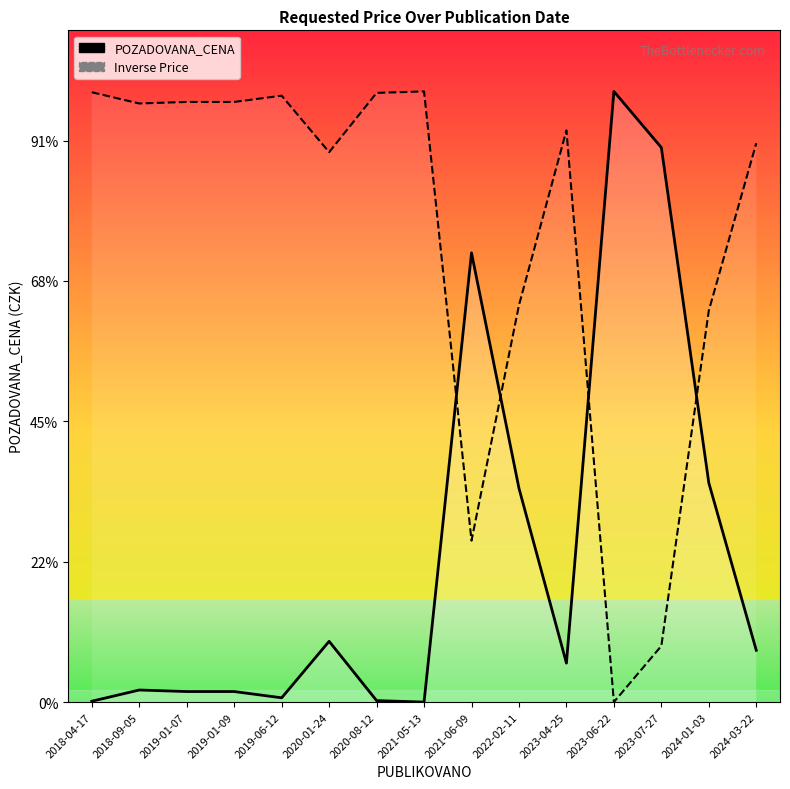

At which category does the chart reach its peak across all series?

2023-06-22